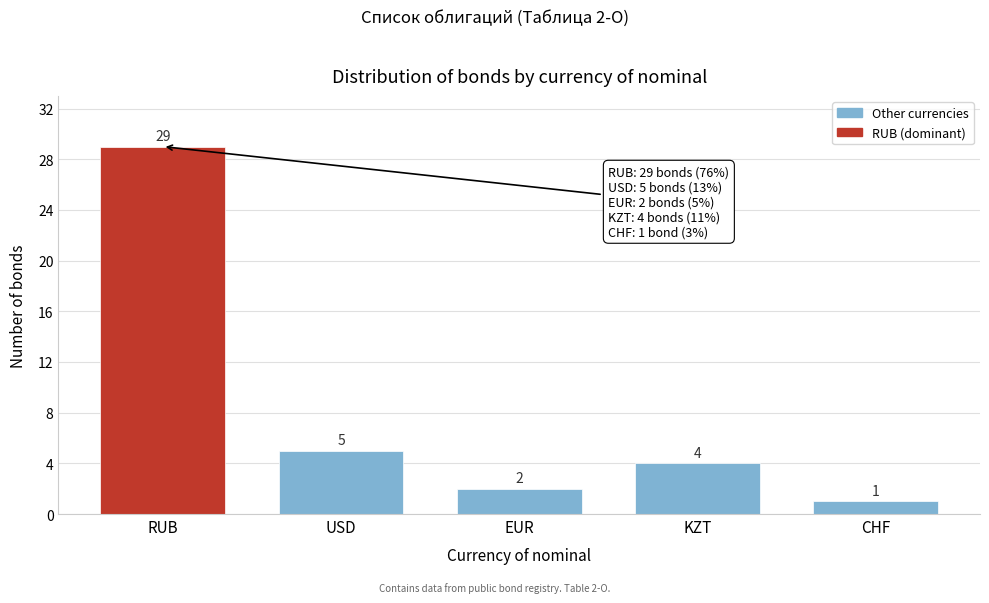

Reading right to left, extract all data points from this chart.

CHF=1	KZT=4	EUR=2	USD=5	RUB=29